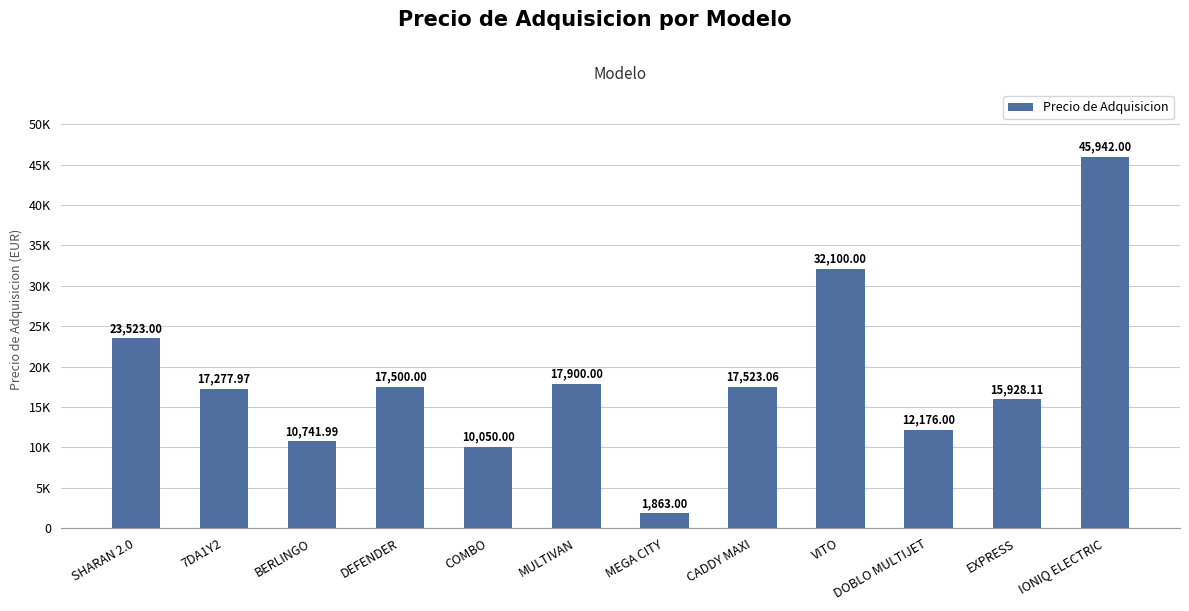

What is the label of the 9th bar from the left?

VITO